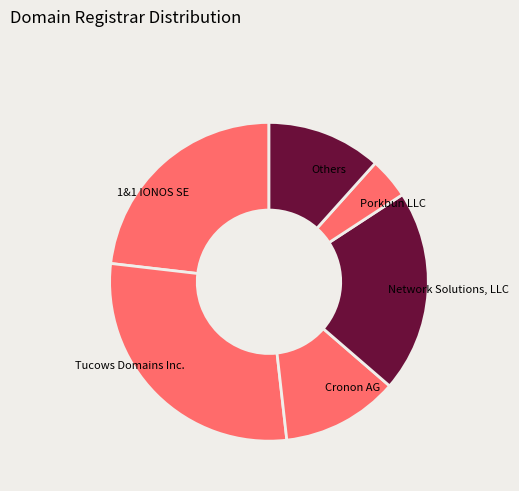

Does Tucows Domains Inc. account for over 50% of the chart?

No